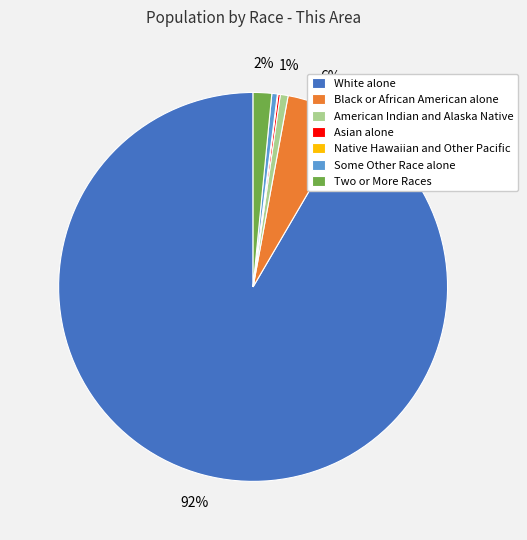

Which slice is the largest?

White alone